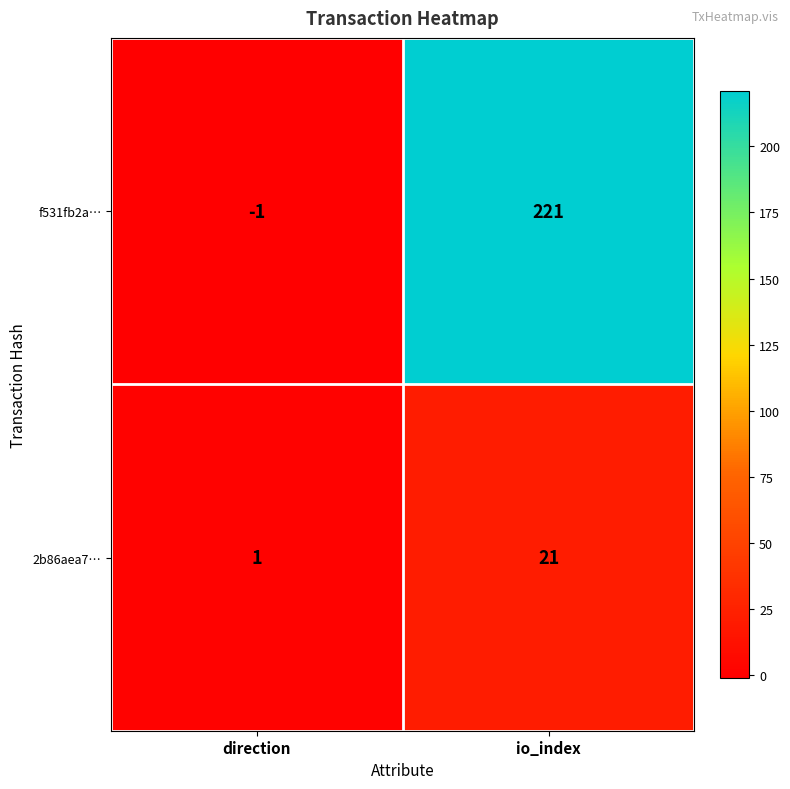

What is the sum of all 2b86aea7… values?

22